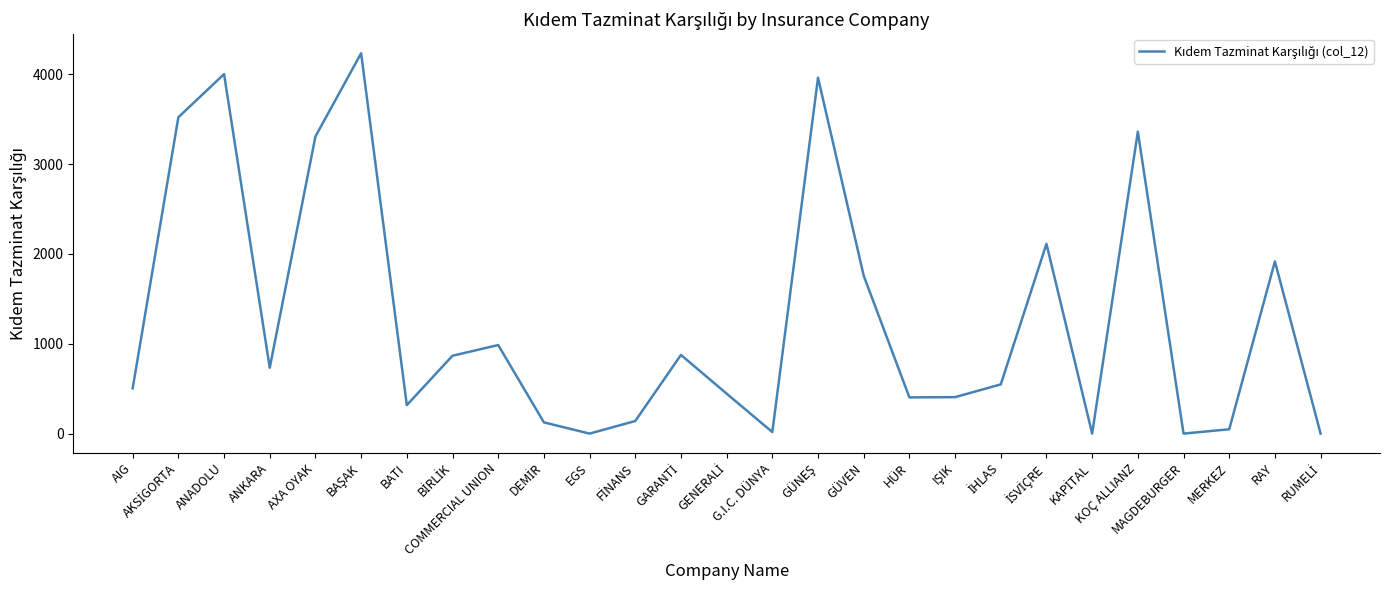

At which category does the data reach its first local valley?

ANKARA